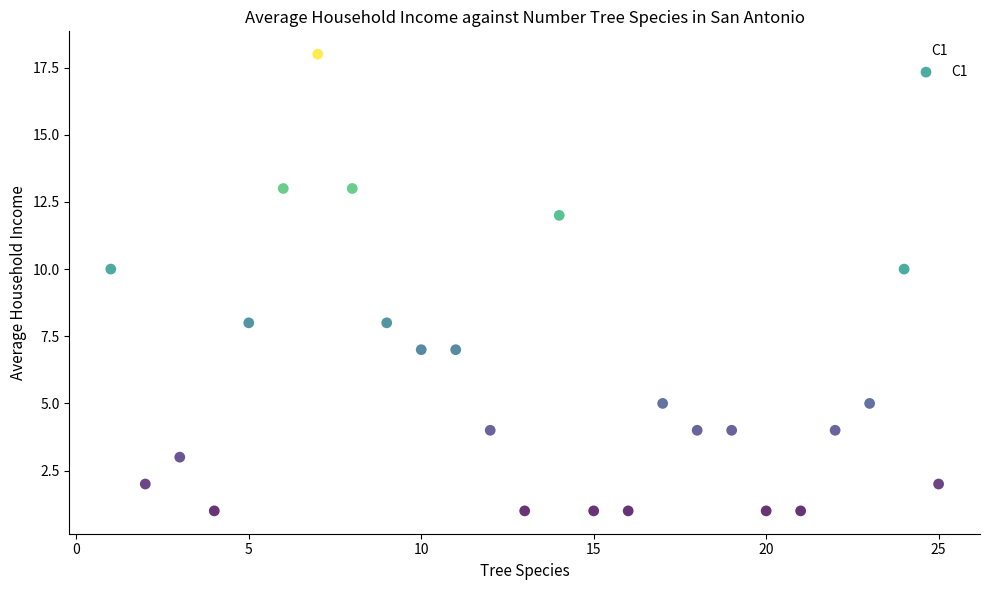

What is the range of X values (max minus min)?

24